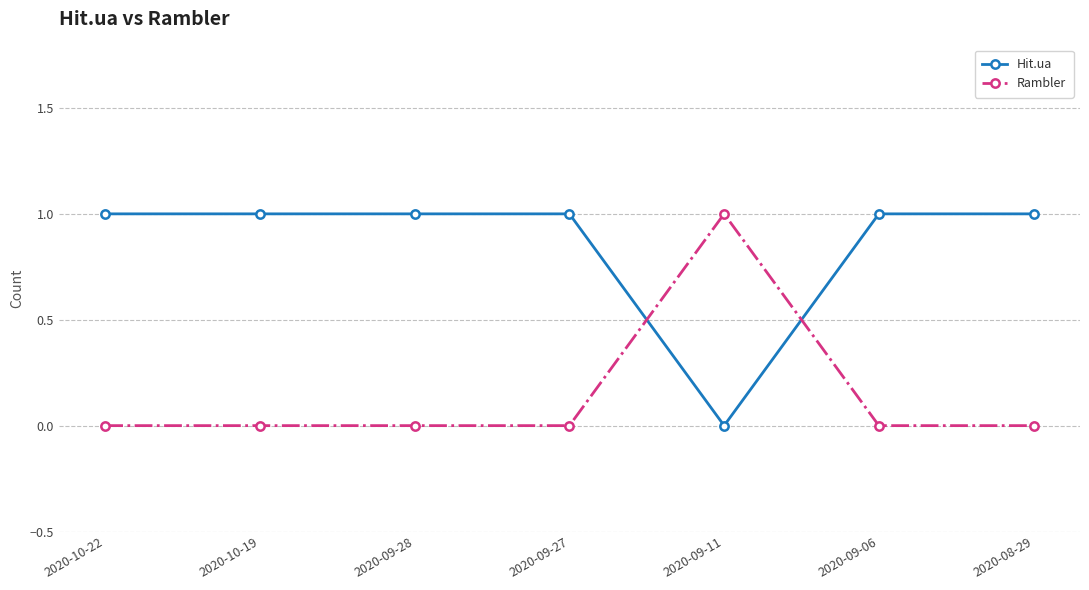

Count the Rambler values in the range 0 to 1.

7